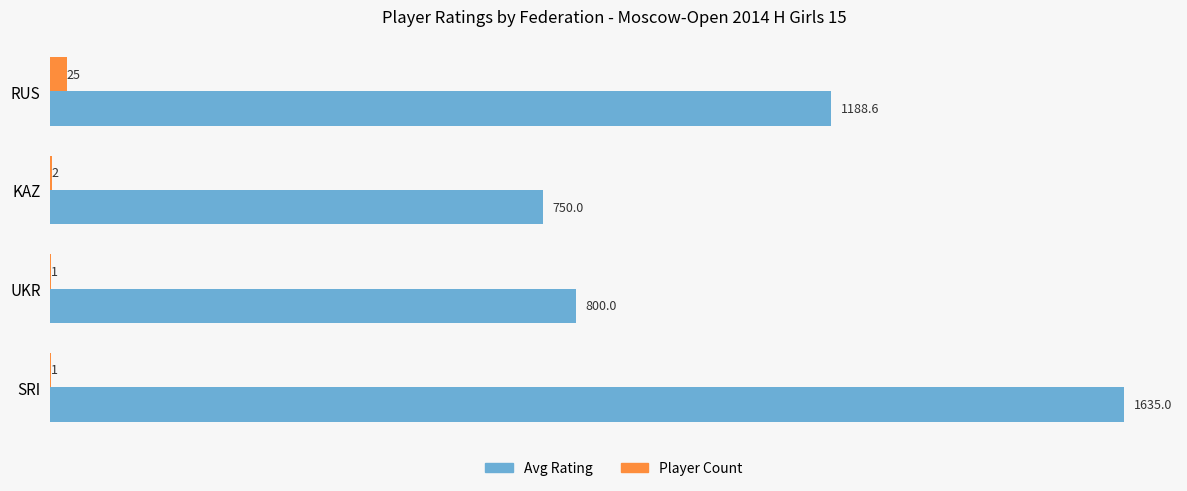

Where is Avg Rating nearest to the value 1192?

RUS